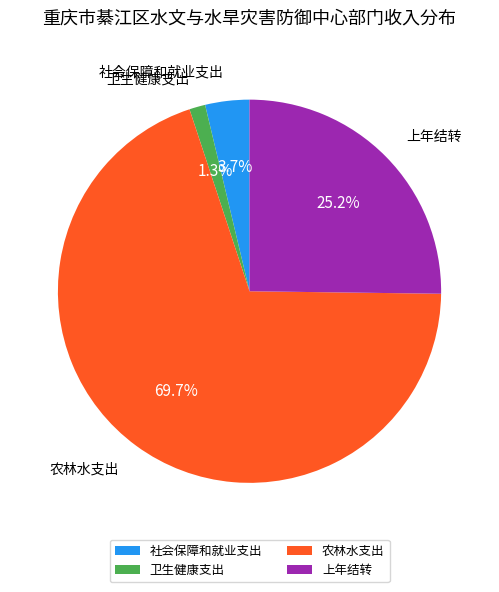

Which category accounts for the majority?

农林水支出